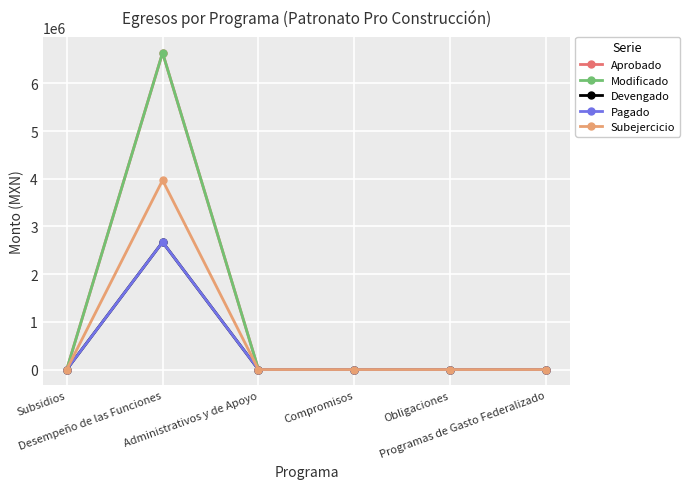

Reading right to left, what are all the values shown in this chart?

Aprobado: Programas de Gasto Federalizado=0.0	Obligaciones=0.0	Compromisos=0.0	Administrativos y de Apoyo=0.0	Desempeño de las Funciones=6640823.5	Subsidios=0.0
Modificado: Programas de Gasto Federalizado=0.0	Obligaciones=0.0	Compromisos=0.0	Administrativos y de Apoyo=0.0	Desempeño de las Funciones=6640823.5	Subsidios=0.0
Devengado: Programas de Gasto Federalizado=0.0	Obligaciones=0.0	Compromisos=0.0	Administrativos y de Apoyo=0.0	Desempeño de las Funciones=2672100.0	Subsidios=0.0
Pagado: Programas de Gasto Federalizado=0.0	Obligaciones=0.0	Compromisos=0.0	Administrativos y de Apoyo=0.0	Desempeño de las Funciones=2672099.9	Subsidios=0.0
Subejercicio: Programas de Gasto Federalizado=0.0	Obligaciones=0.0	Compromisos=0.0	Administrativos y de Apoyo=0.0	Desempeño de las Funciones=3968723.5	Subsidios=0.0